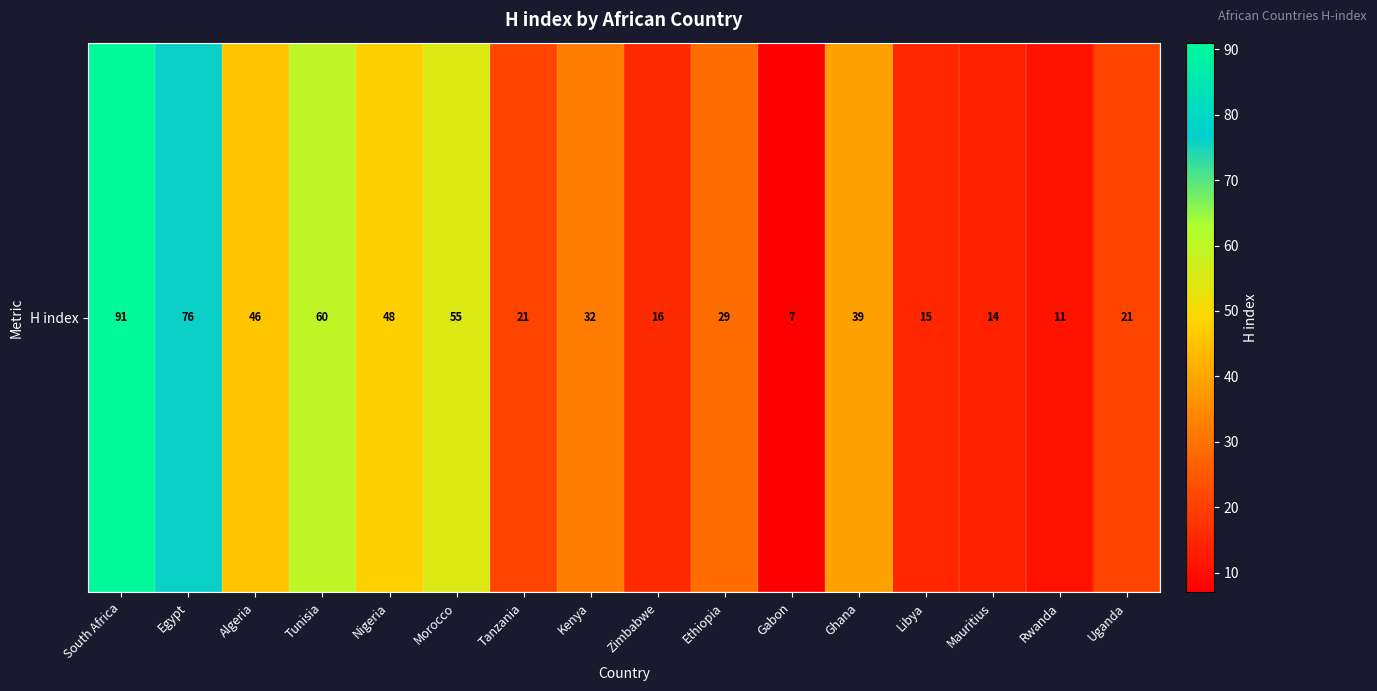

Rank the categories by value from lowest to highest.

Gabon, Rwanda, Mauritius, Libya, Zimbabwe, Tanzania, Uganda, Ethiopia, Kenya, Ghana, Algeria, Nigeria, Morocco, Tunisia, Egypt, South Africa